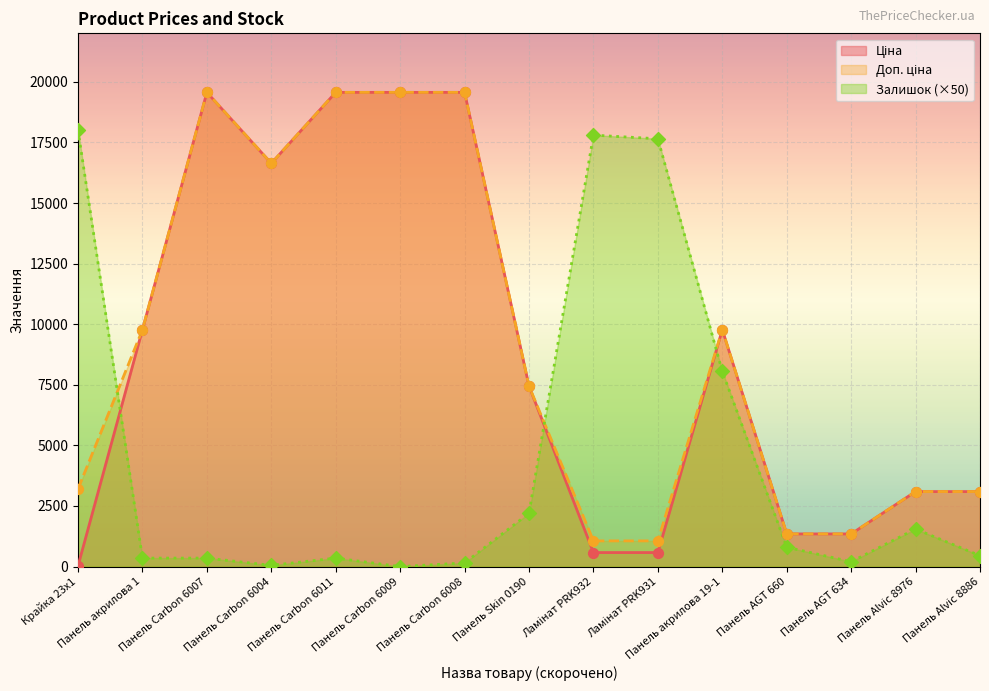

Which series has the largest total across all categories?

Доп. ціна